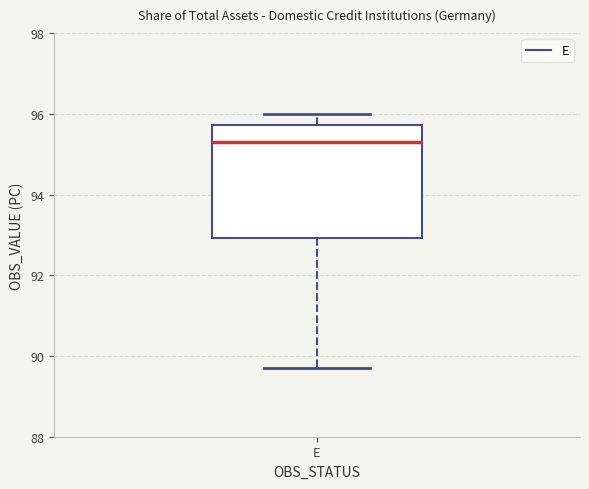

Transcribe this box plot: give where the median line is, the range the box spans, and where the two whiskers end, as read against the y-axis. The values are not printed on the chart, so give them approximately, as read against the axis.

median 95.4, box 93.0 to 95.8, whiskers 89.8 to 96.0